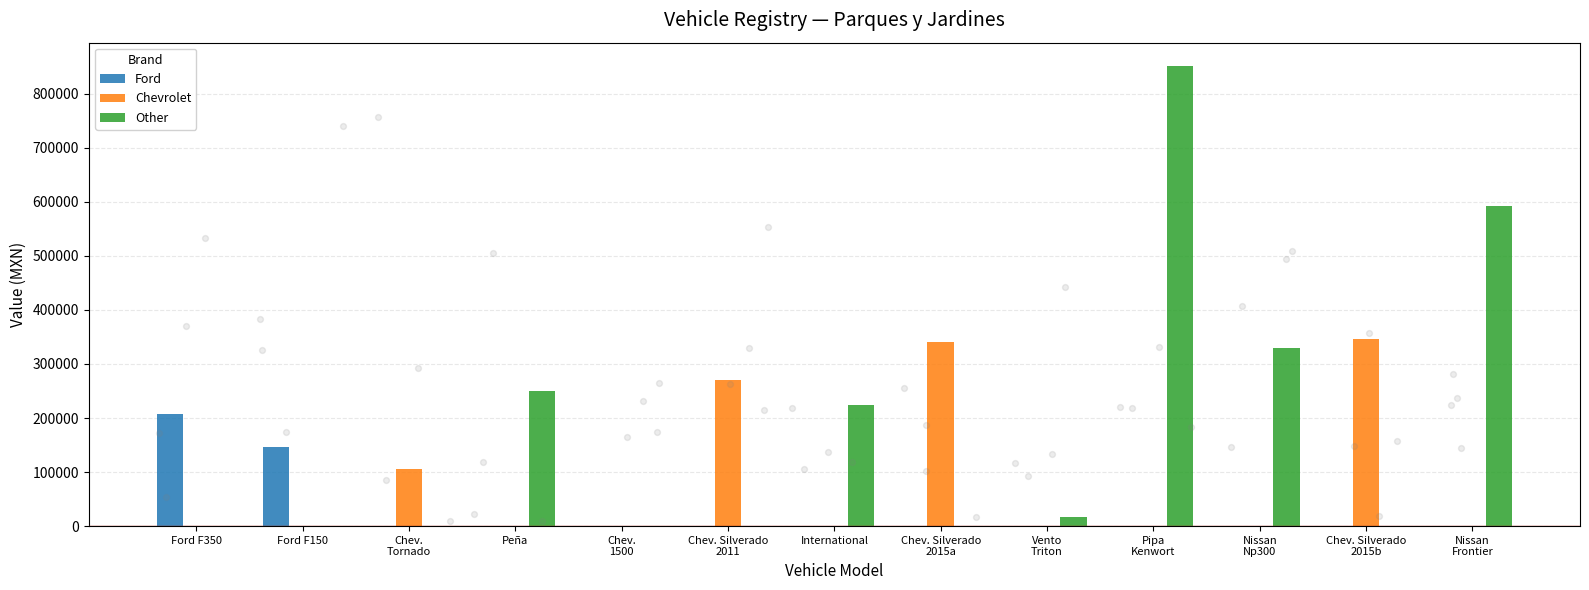

Is the value of Other at International greater than the value of Chevrolet at Nissan
Np300?

Yes